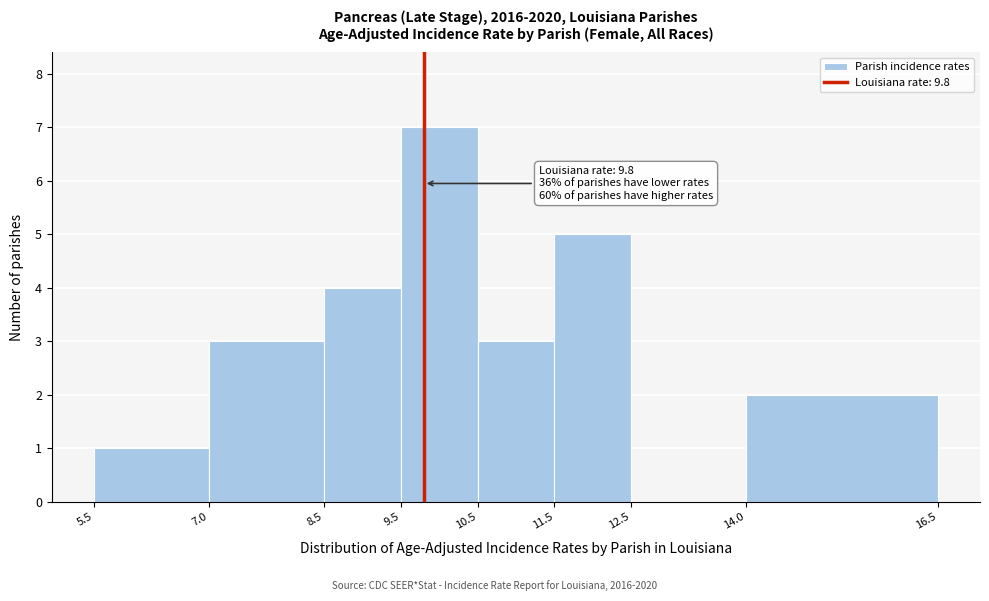

Over which range of the x-axis is the bar tallest?

9.5 to 10.5